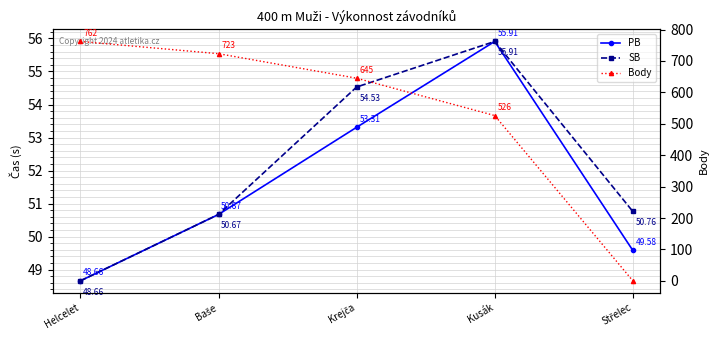

Reading left to right, transcribe all the data shown in this chart.

PB: Helcelet=48.7	Baše=50.7	Krejča=53.3	Kusák=55.9	Střelec=49.6
SB: Helcelet=48.7	Baše=50.7	Krejča=54.5	Kusák=55.9	Střelec=50.8
Body: Helcelet=762.0	Baše=723.0	Krejča=645.0	Kusák=526.0	Střelec=0.0